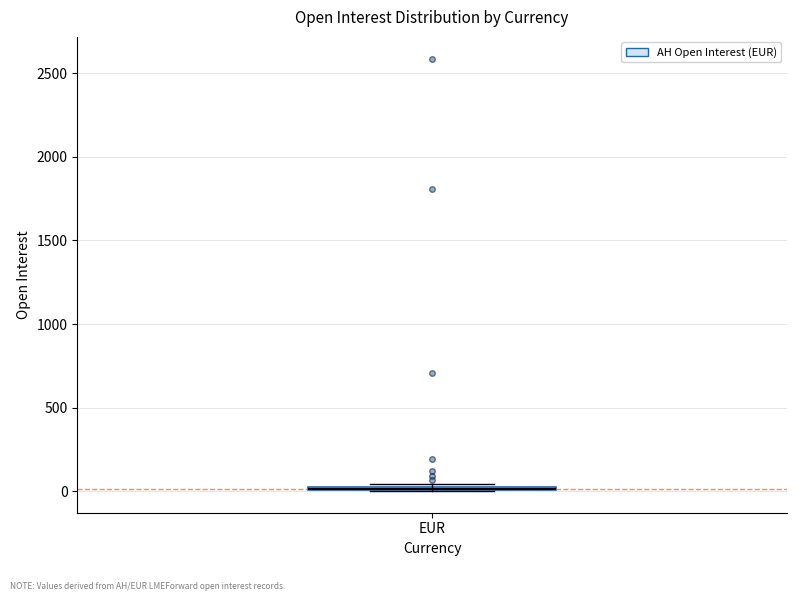

Where is the upper edge of the box for EUR on the y-axis? The values are not printed on the chart, so give them approximately, as read against the axis.

50